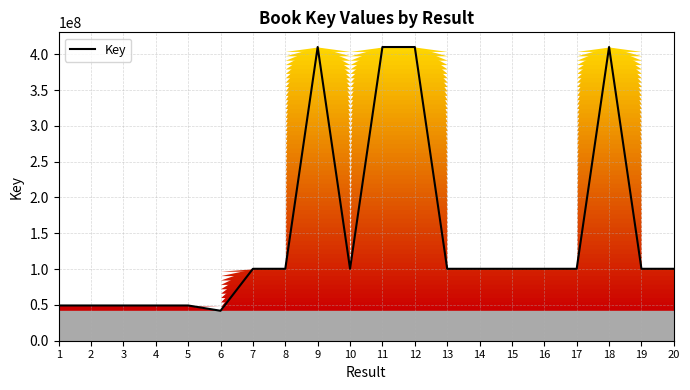

Which has a higher value, 3 or 14?

14